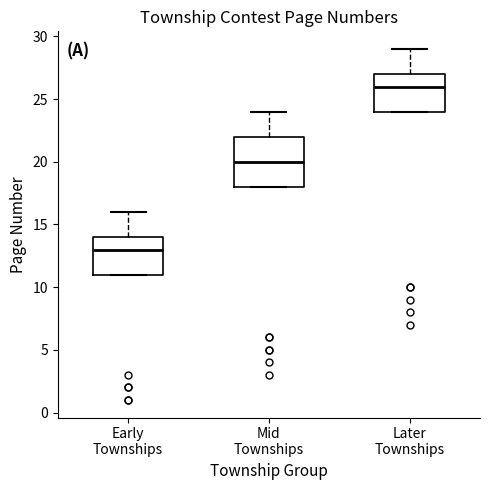

Where does the median line of the box for Later Townships sit on the y-axis? The values are not printed on the chart, so give them approximately, as read against the axis.

26